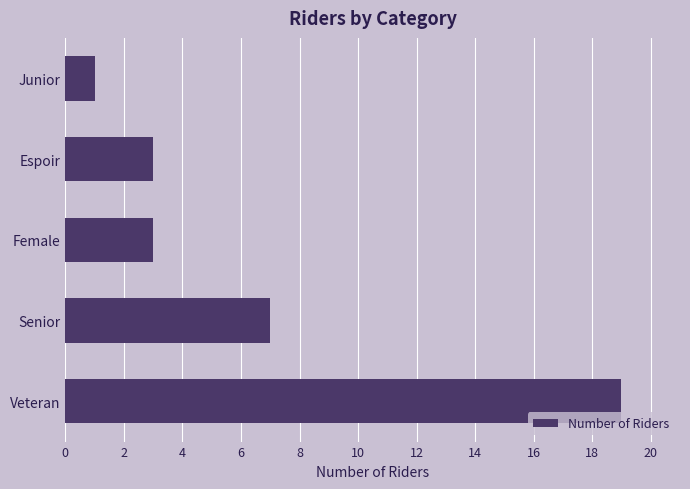

What is the ratio of the value at Female to the value at Espoir?

1.0